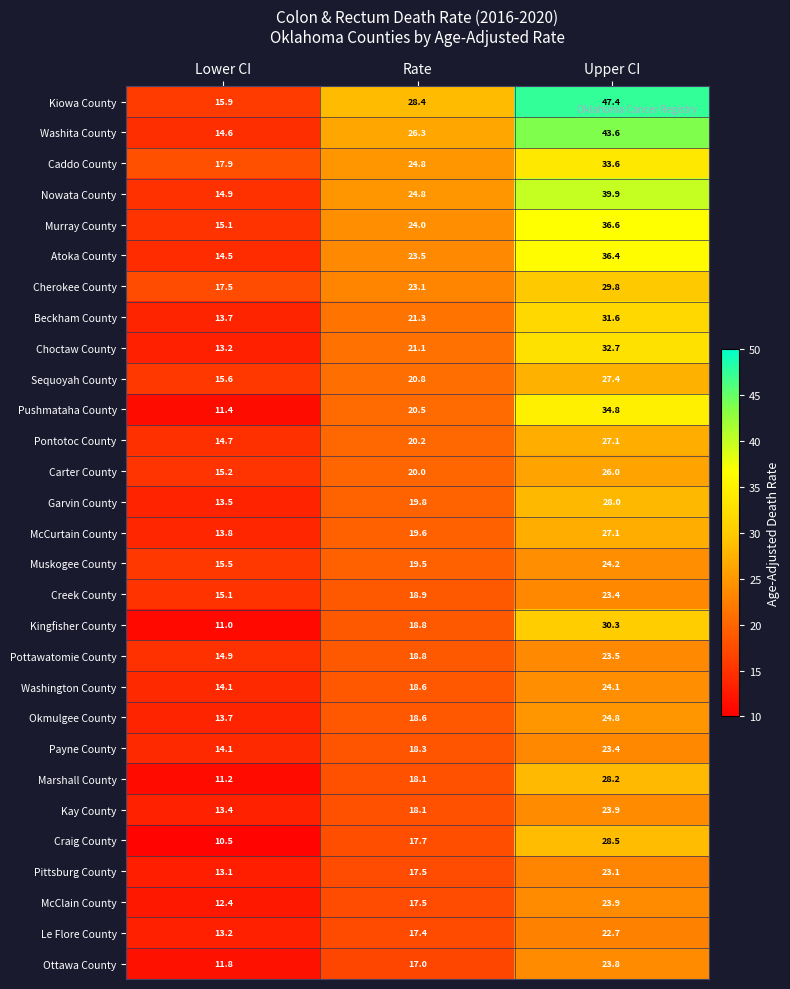

Which series has the largest range (max minus min)?

Kiowa County